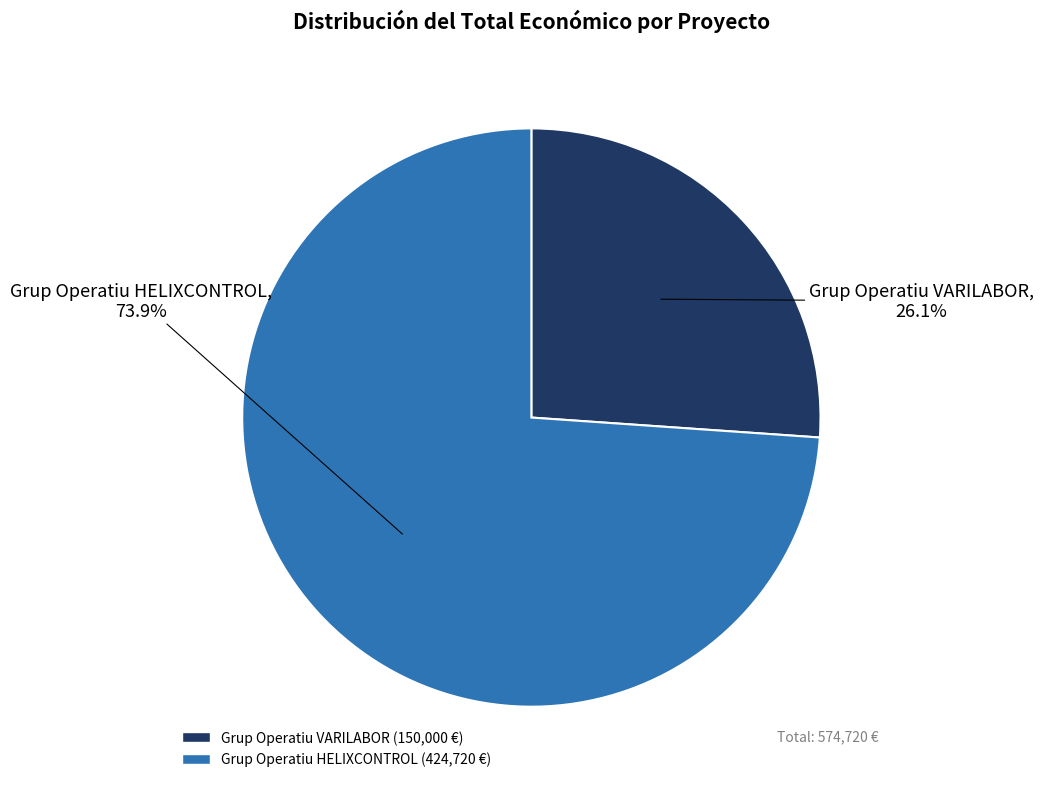

To the nearest percent, what is the combined percentage of Grup Operatiu HELIXCONTROL and Grup Operatiu VARILABOR?

100%